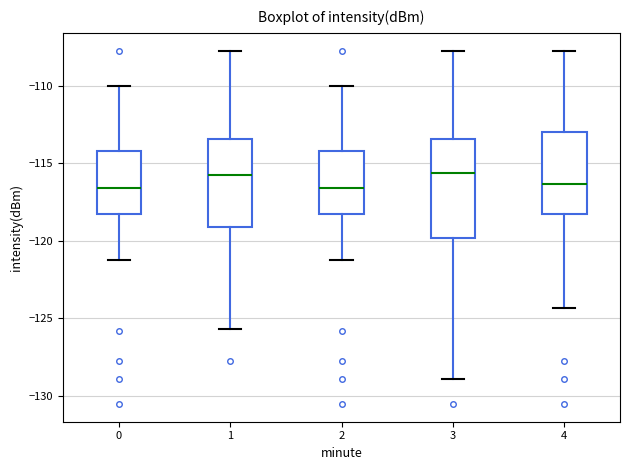

Where is the lower edge of the box at x = 4 on the y-axis? The values are not printed on the chart, so give them approximately, as read against the axis.

-118.5